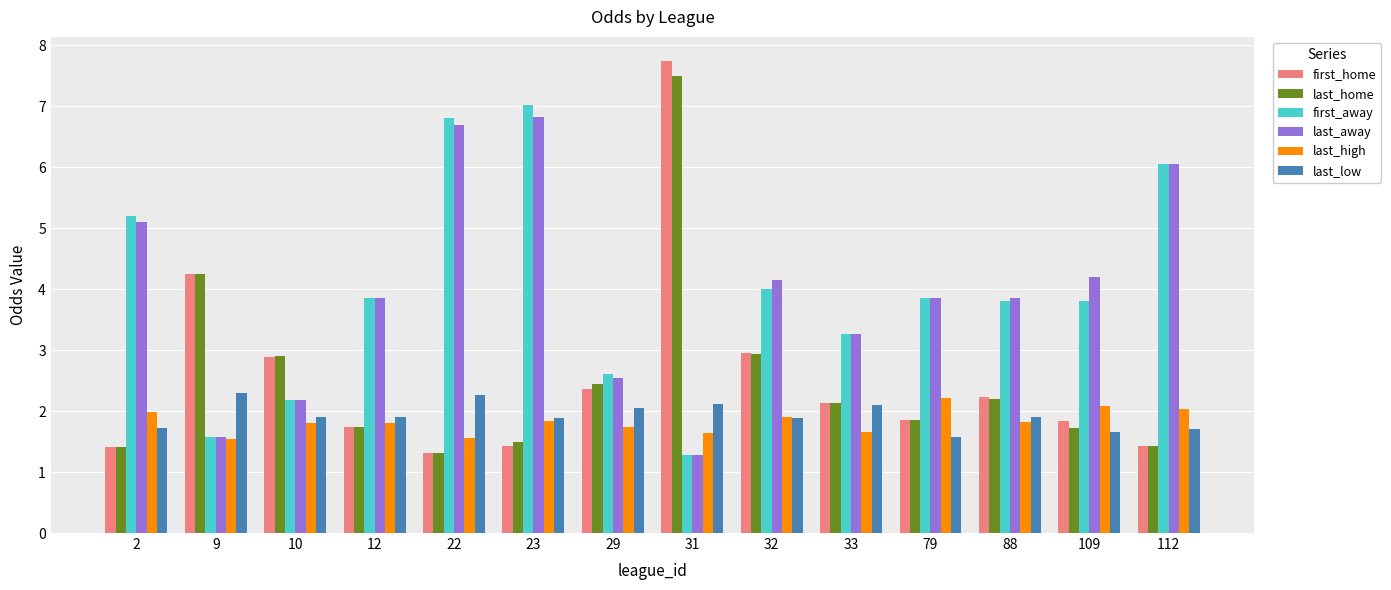

What is the value of the last_away bar at the 5th from the left?

6.7